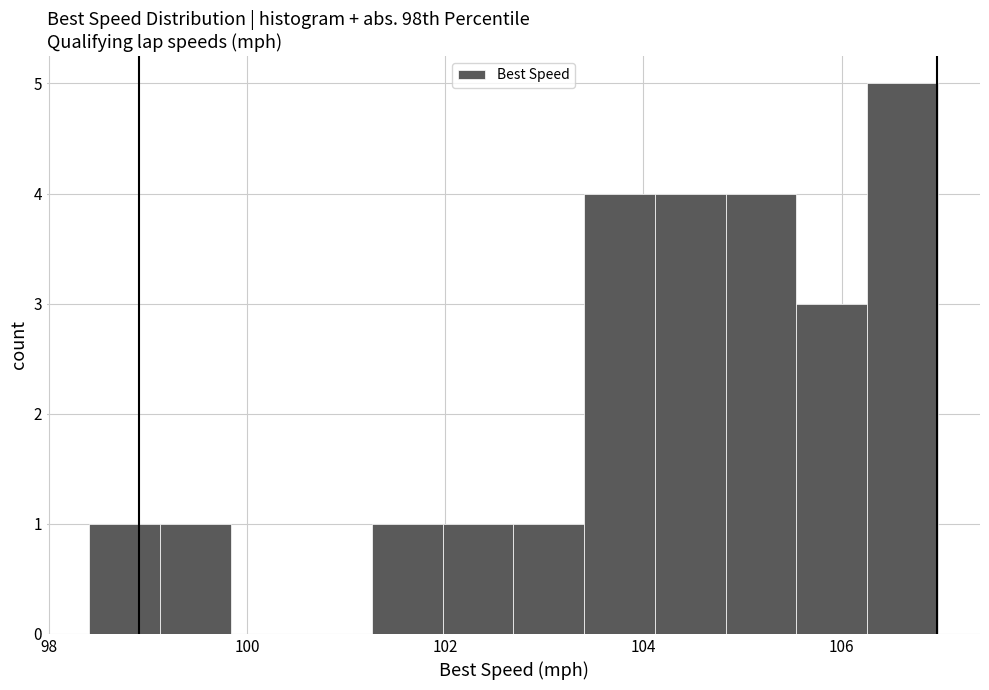

Around what value on the x-axis is the tallest bar? Give the approximate position of its centre, as read against the axis.

106.6